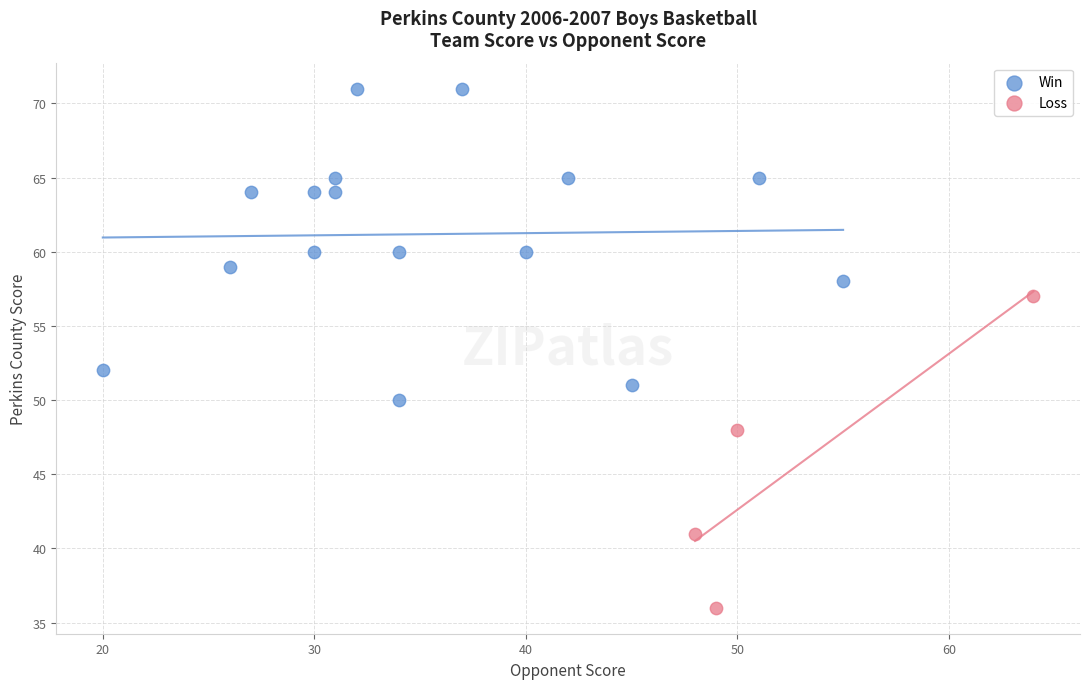

What are all the series names shown in the legend?

Win, Loss